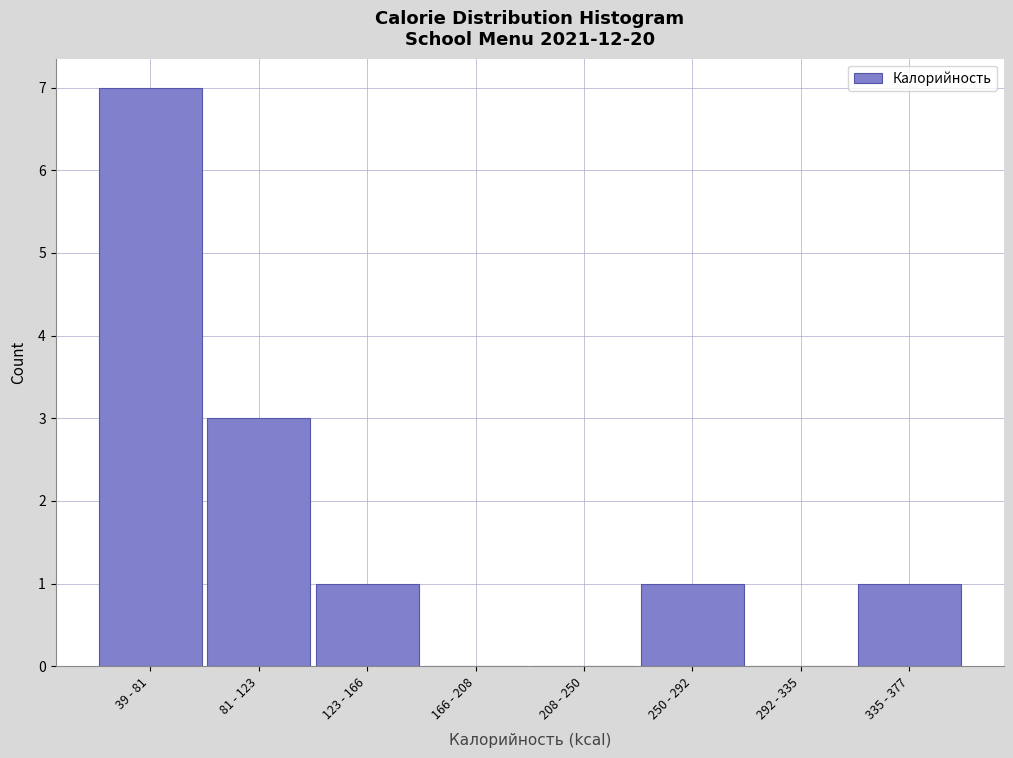

Reading left to right, what are all the values shown in this chart?

39 - 81=7	81 - 123=3	123 - 166=1	166 - 208=0	208 - 250=0	250 - 292=1	292 - 335=0	335 - 377=1